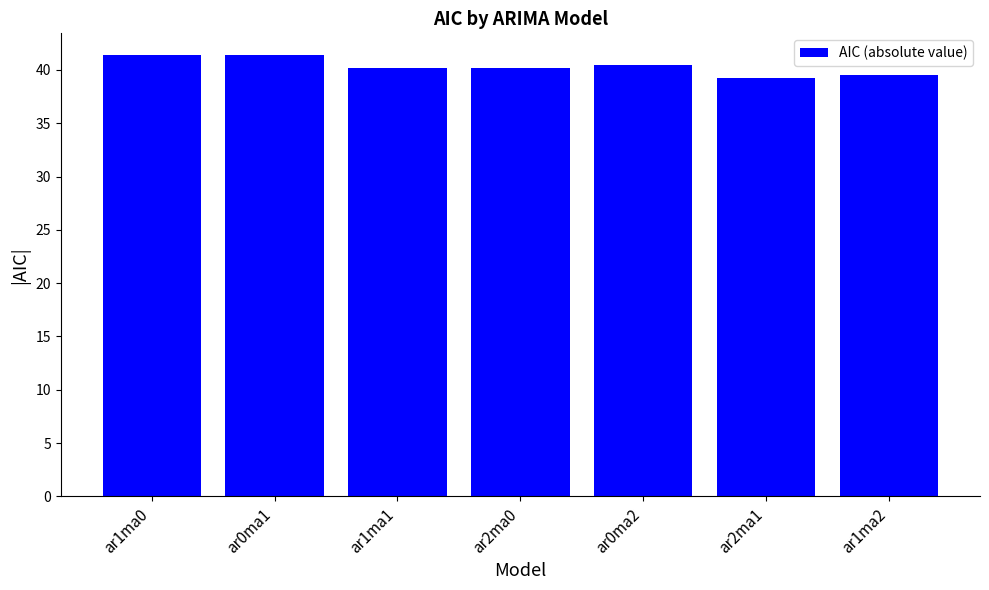

What is the maximum value shown in the chart?

41.4